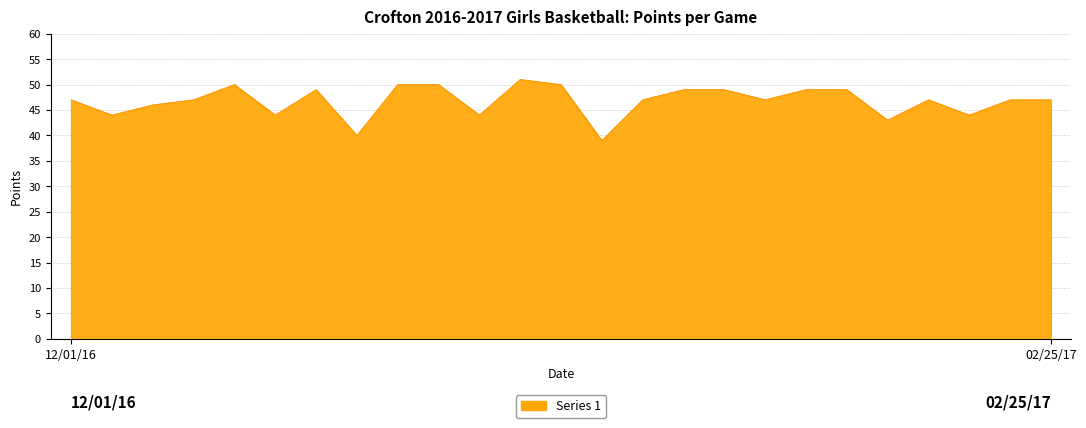

What is the greatest value displayed?

51